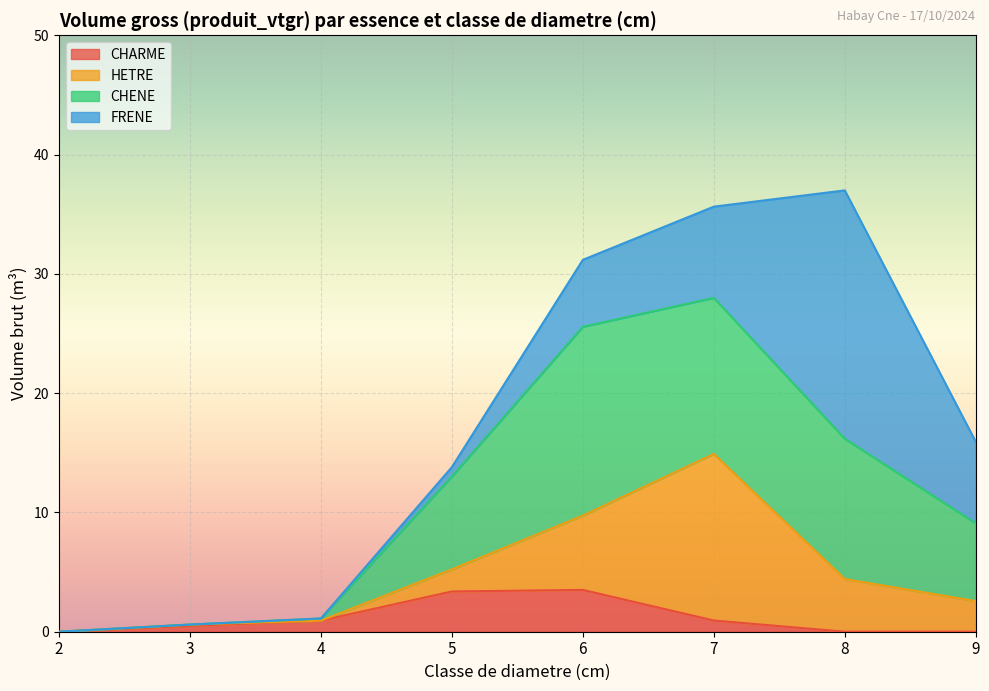

Is the value of HETRE at 9 greater than the value of CHARME at 9?

Yes